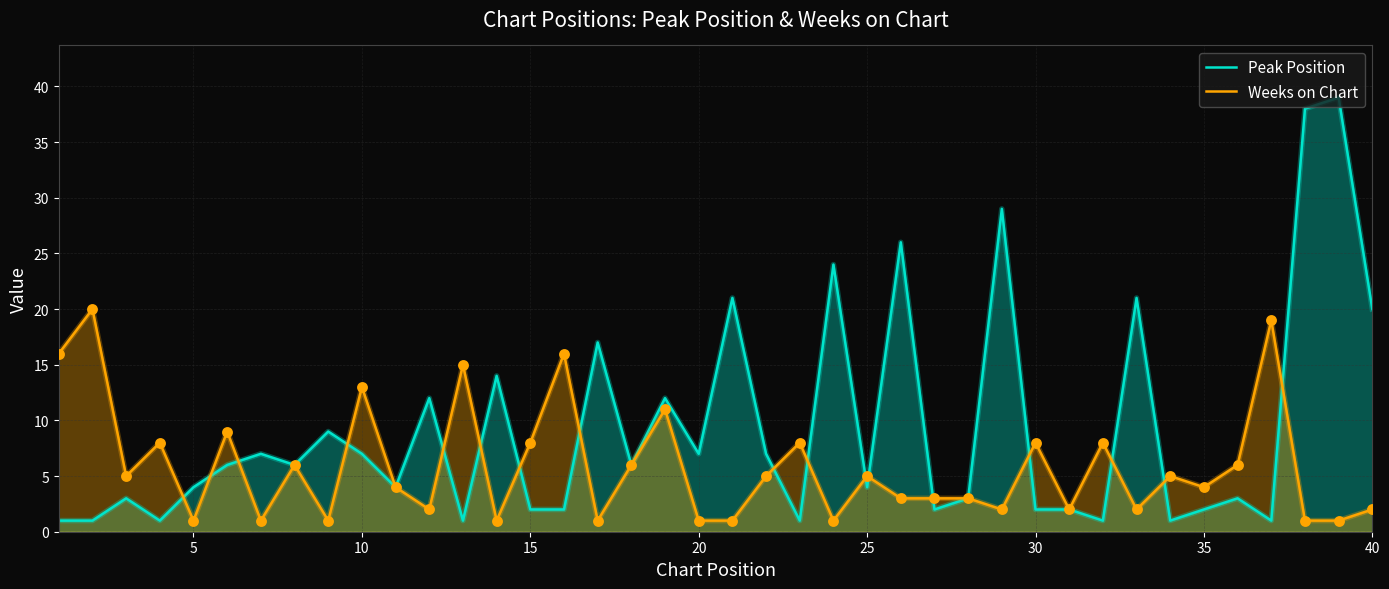

Which series reaches the minimum Y coordinate?

Peak Position